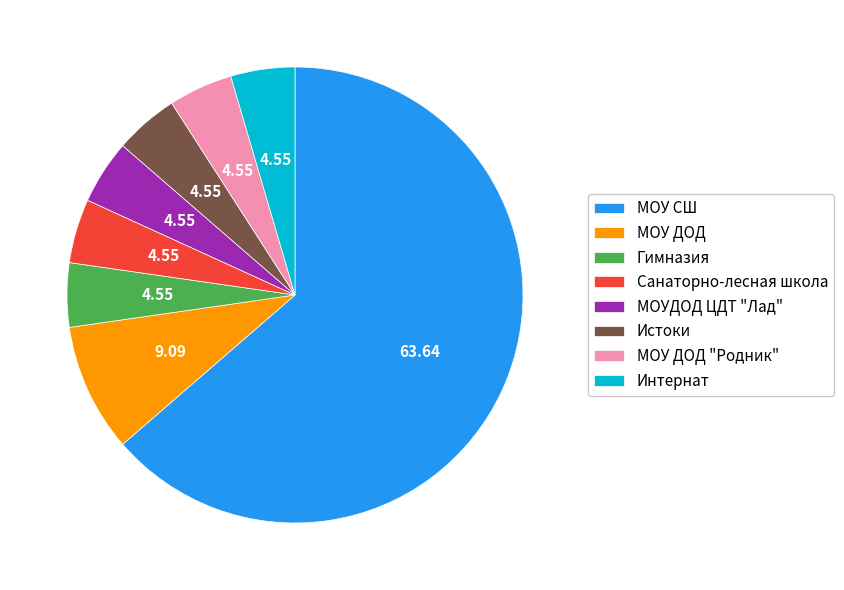

Do МОУ СШ and Гимназия together represent more than half of the pie?

Yes